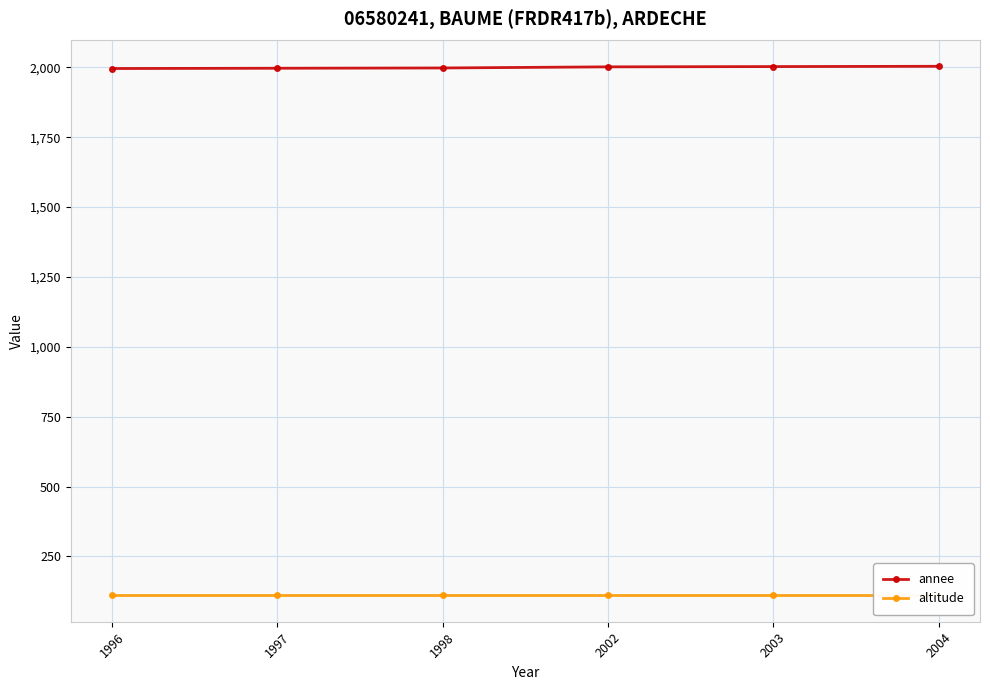

Reading left to right, transcribe all the data shown in this chart.

annee: 1996=1996	1997=1997	1998=1998	2002=2002	2003=2003	2004=2004
altitude: 1996=111	1997=111	1998=111	2002=111	2003=111	2004=111